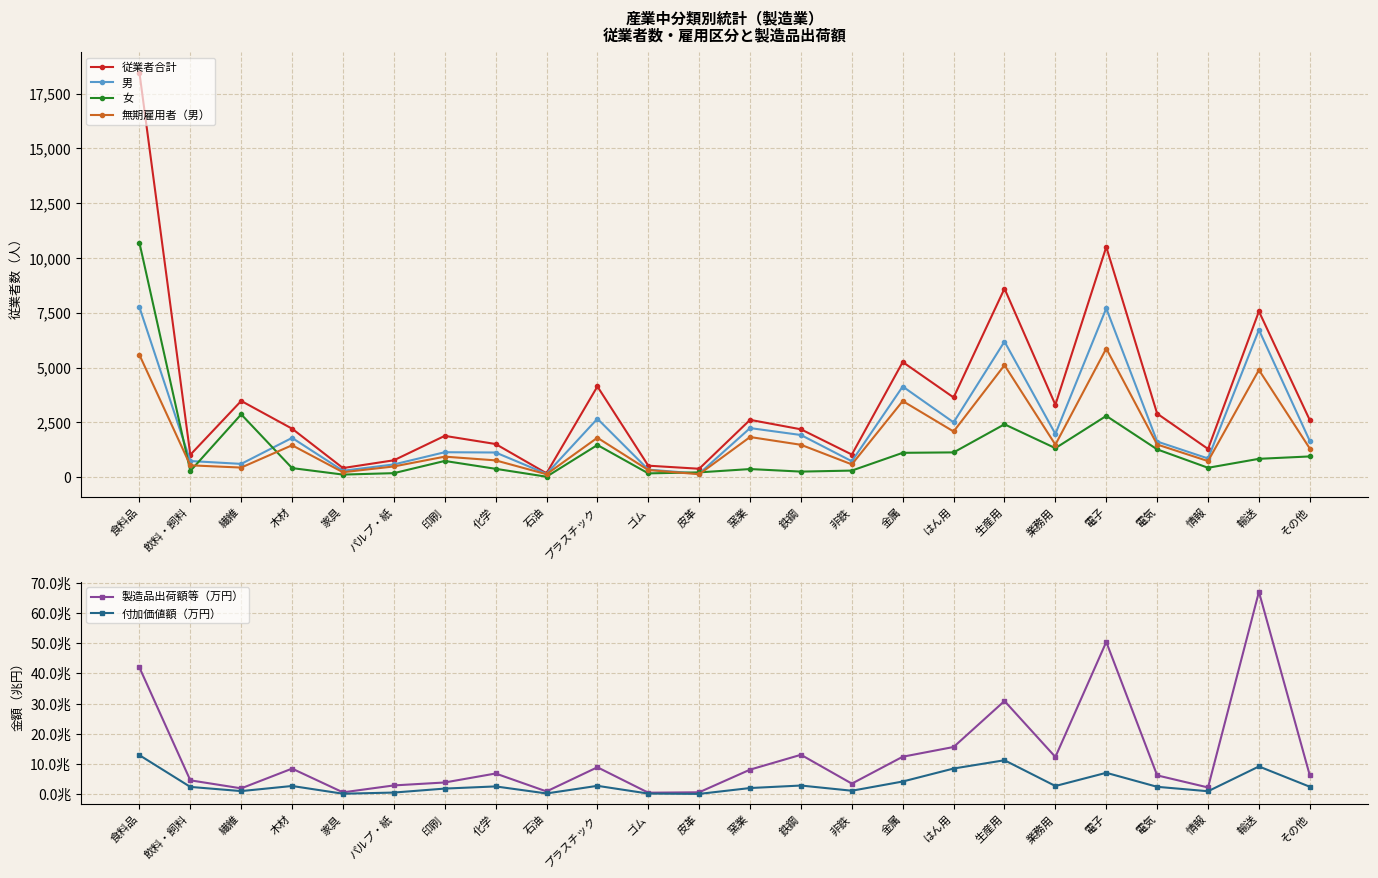

Reading left to right, what are all the values shown in this chart?

従業者合計: 食料品=18463.0	飲料・飼料=1027.0	繊維=3484.0	木材=2218.0	家具=422.0	パルプ・紙=776.0	印刷=1890.0	化学=1518.0	石油=184.0	プラスチック=4144.0	ゴム=530.0	皮革=390.0	窯業=2621.0	鉄鋼=2189.0	非鉄=1038.0	金属=5258.0	はん用=3642.0	生産用=8610.0	業務用=3307.0	電子=10508.0	電気=2905.0	情報=1293.0	輸送=7570.0	その他=2606.0
男: 食料品=7761.0	飲料・飼料=742.0	繊維=612.0	木材=1798.0	家具=298.0	パルプ・紙=587.0	印刷=1144.0	化学=1131.0	石油=157.0	プラスチック=2671.0	ゴム=351.0	皮革=165.0	窯業=2245.0	鉄鋼=1929.0	非鉄=732.0	金属=4141.0	はん用=2506.0	生産用=6192.0	業務用=1978.0	電子=7707.0	電気=1631.0	情報=859.0	輸送=6727.0	その他=1654.0
女: 食料品=10702.0	飲料・飼料=285.0	繊維=2872.0	木材=420.0	家具=124.0	パルプ・紙=189.0	印刷=746.0	化学=387.0	石油=27.0	プラスチック=1473.0	ゴム=179.0	皮革=225.0	窯業=376.0	鉄鋼=260.0	非鉄=306.0	金属=1117.0	はん用=1136.0	生産用=2418.0	業務用=1329.0	電子=2801.0	電気=1274.0	情報=434.0	輸送=843.0	その他=952.0
無期雇用者（男）: 食料品=5585.0	飲料・飼料=546.0	繊維=444.0	木材=1462.0	家具=231.0	パルプ・紙=495.0	印刷=942.0	化学=772.0	石油=139.0	プラスチック=1805.0	ゴム=331.0	皮革=140.0	窯業=1837.0	鉄鋼=1483.0	非鉄=589.0	金属=3478.0	はん用=2090.0	生産用=5115.0	業務用=1488.0	電子=5875.0	電気=1496.0	情報=739.0	輸送=4898.0	その他=1312.0
製造品出荷額等（万円）: 食料品=42.0	飲料・飼料=4.7	繊維=2.0	木材=8.5	家具=0.7	パルプ・紙=3.0	印刷=3.9	化学=6.9	石油=1.0	プラスチック=9.0	ゴム=0.6	皮革=0.7	窯業=8.2	鉄鋼=13.1	非鉄=3.6	金属=12.5	はん用=15.7	生産用=30.9	業務用=12.4	電子=50.4	電気=6.3	情報=2.3	輸送=67.0	その他=6.3
付加価値額（万円）: 食料品=13.0	飲料・飼料=2.5	繊維=1.1	木材=2.8	家具=0.2	パルプ・紙=0.6	印刷=1.9	化学=2.6	石油=0.3	プラスチック=2.8	ゴム=0.3	皮革=0.2	窯業=2.1	鉄鋼=2.9	非鉄=1.2	金属=4.3	はん用=8.6	生産用=11.3	業務用=2.8	電子=7.1	電気=2.5	情報=1.0	輸送=9.2	その他=2.5